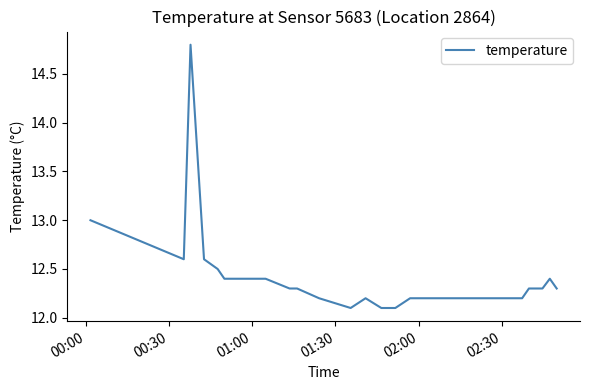

What is the maximum value shown in the chart?

14.8